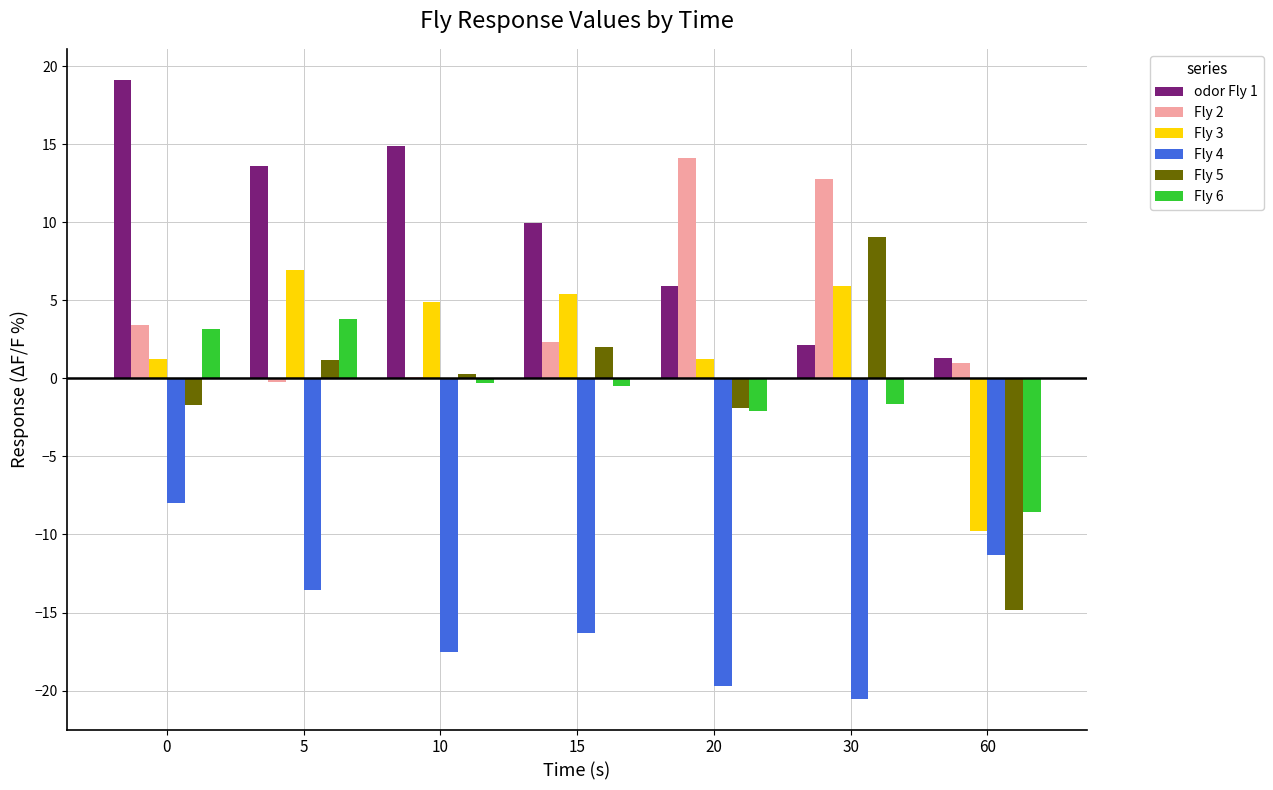

Which series changed the most between 0 and 20?

odor Fly 1